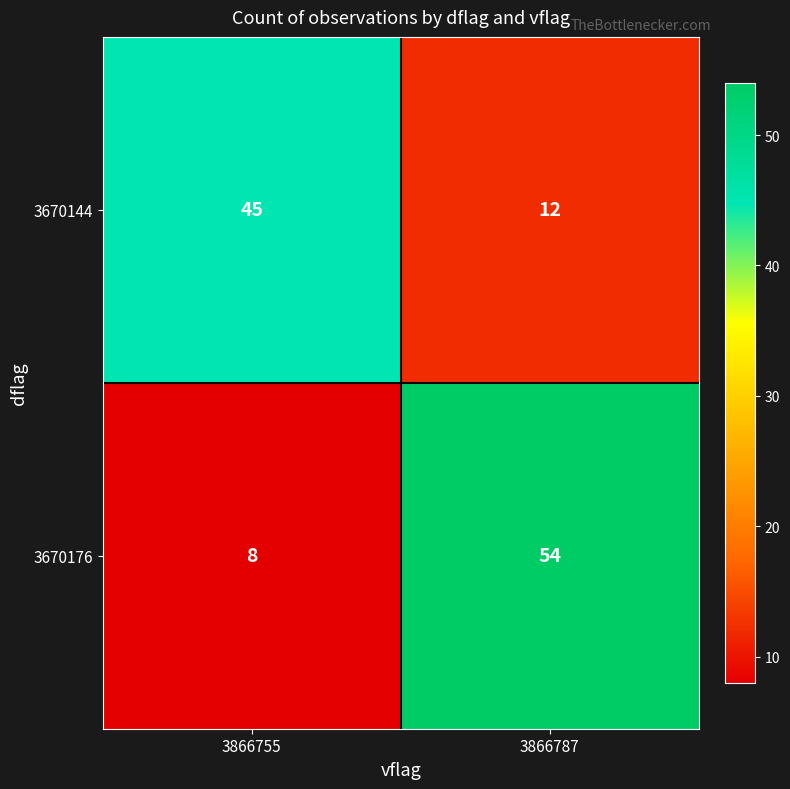

What is the minimum value shown in the chart?

8